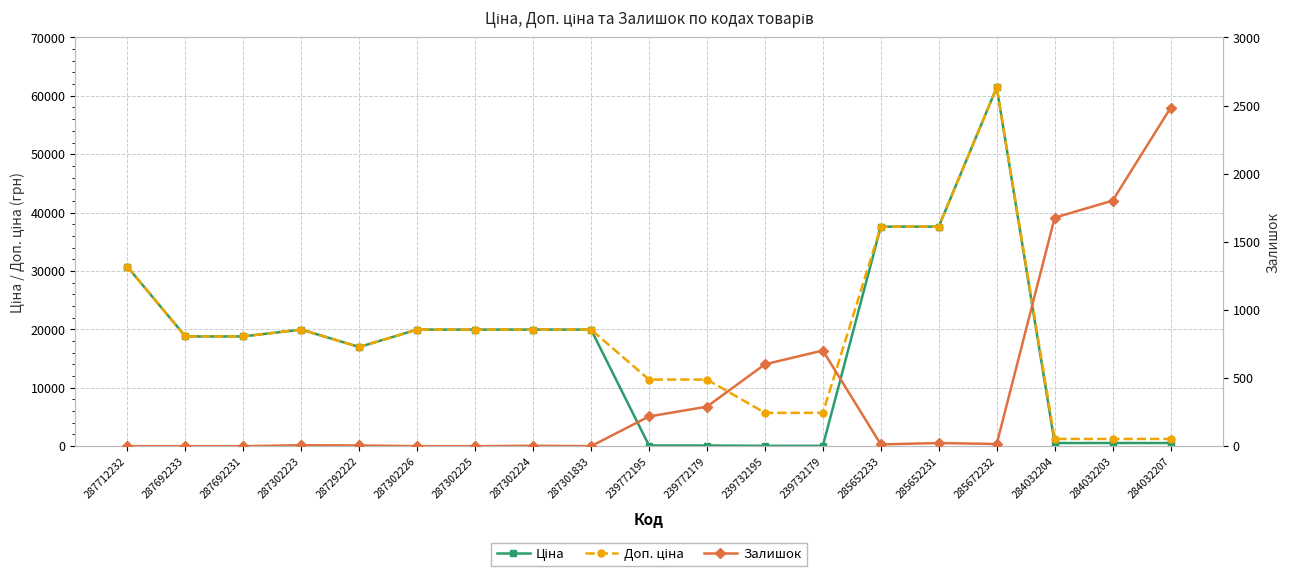

What are all the series names shown in the legend?

Ціна, Доп. ціна, Залишок